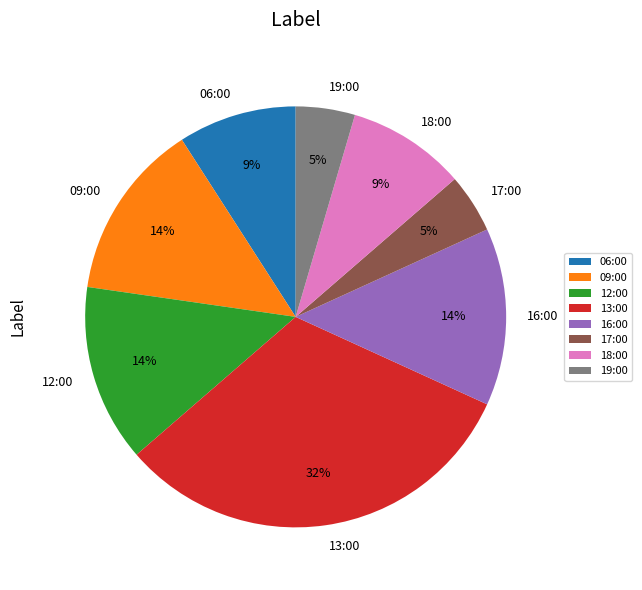

Is there any slice that represents more than half of the pie?

No